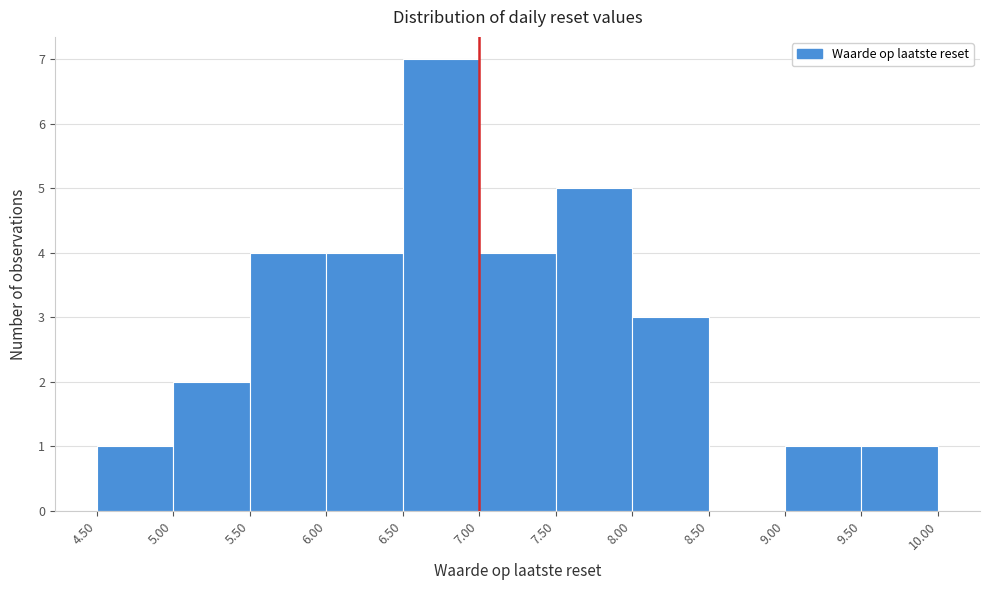

Reading left to right, list every bar in this chart as the range it spans on the x-axis followed by its height. The values are not printed on the chart, so give them approximately, as read against the axis.

4.50 to 5.00: 1
5.00 to 5.50: 2
5.50 to 6.00: 4
6.00 to 6.50: 4
6.50 to 7.00: 7
7.00 to 7.50: 4
7.50 to 8.00: 5
8.00 to 8.50: 3
8.50 to 9.00: 0
9.00 to 9.50: 1
9.50 to 10.00: 1